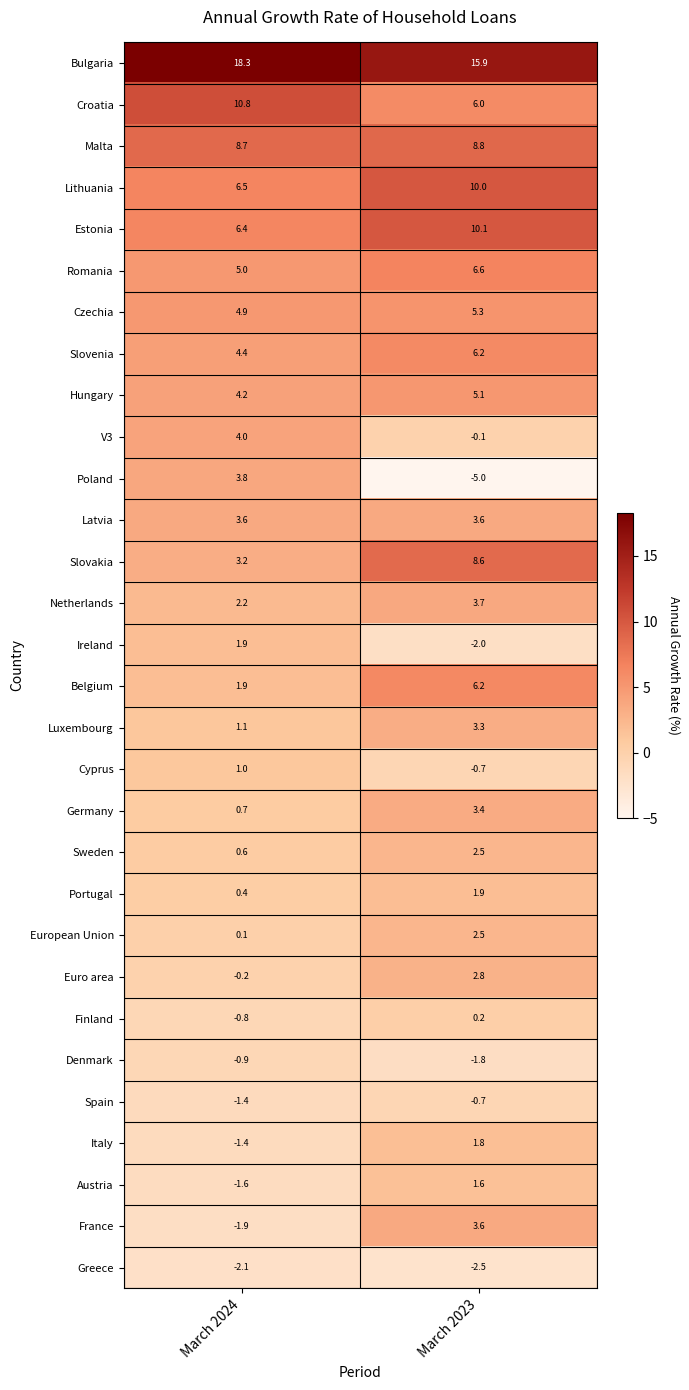

Which category has the lowest value across all series?

March 2023